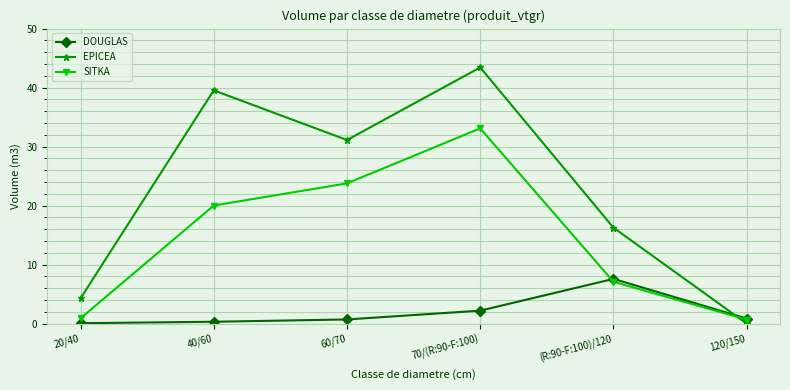

True or false: EPICEA and DOUGLAS cross at least once.

True